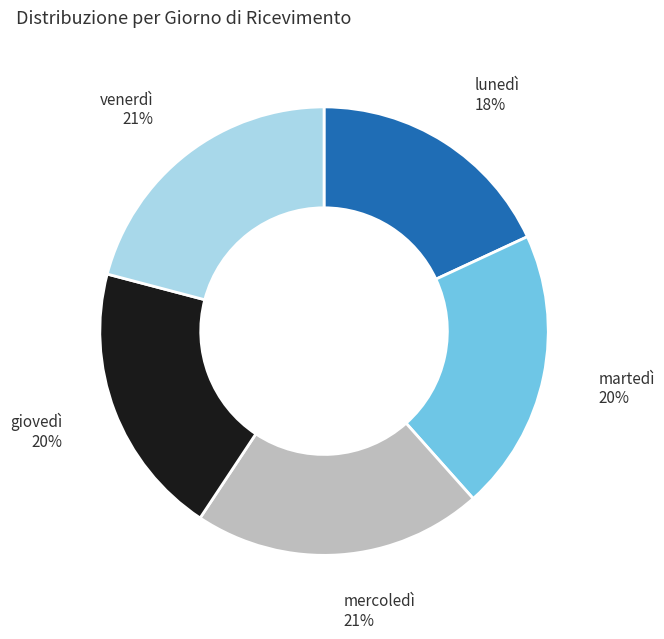

True or false: mercoledì accounts for 21% of the total.

True